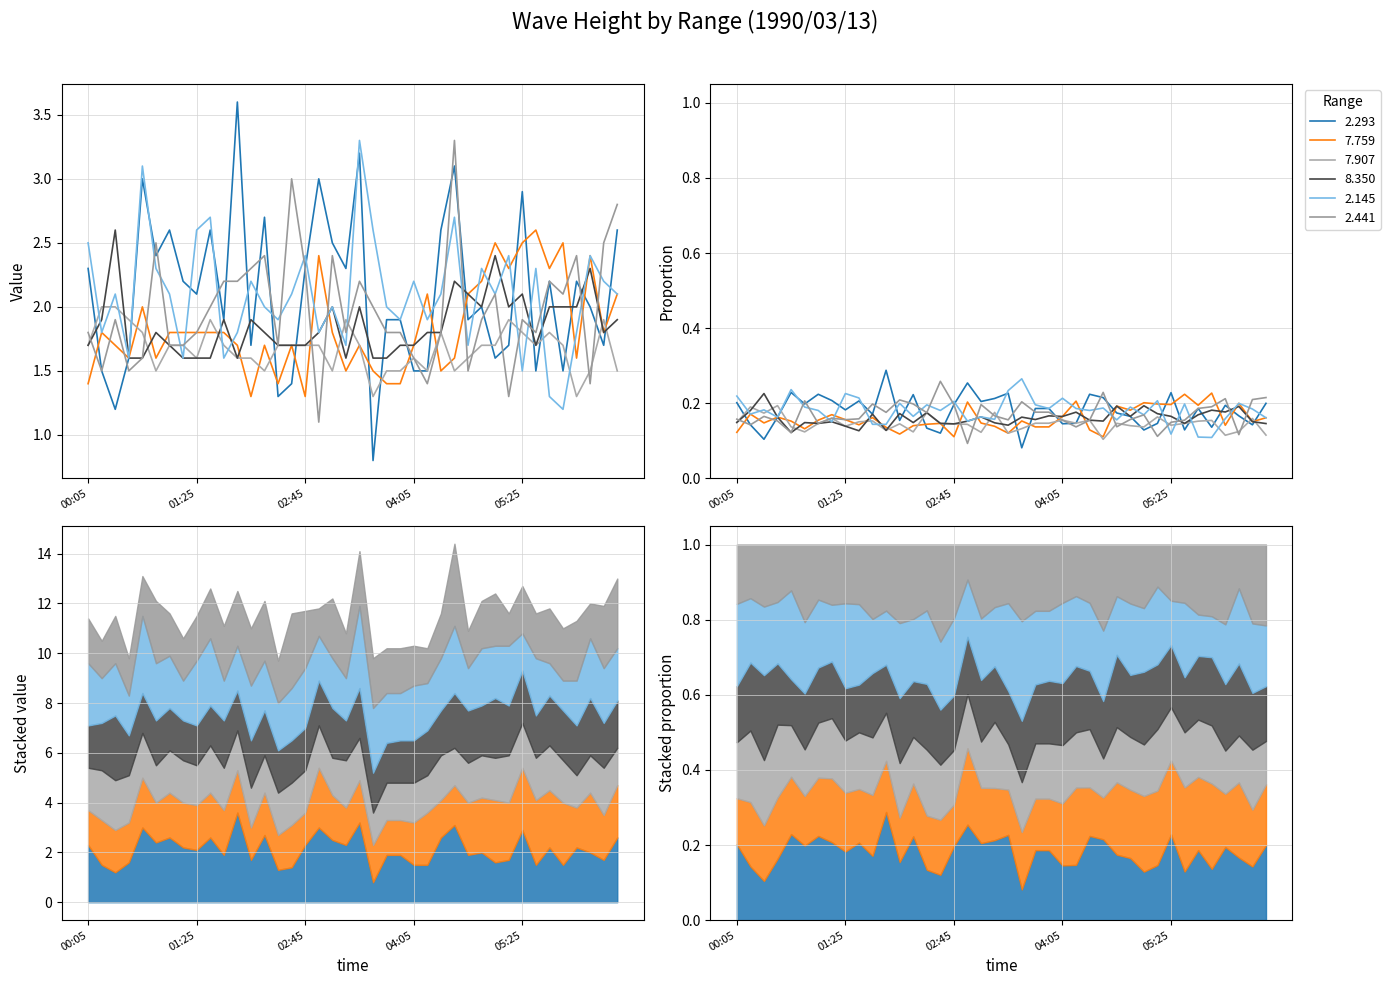

What is the maximum value for 2.293?

3.6